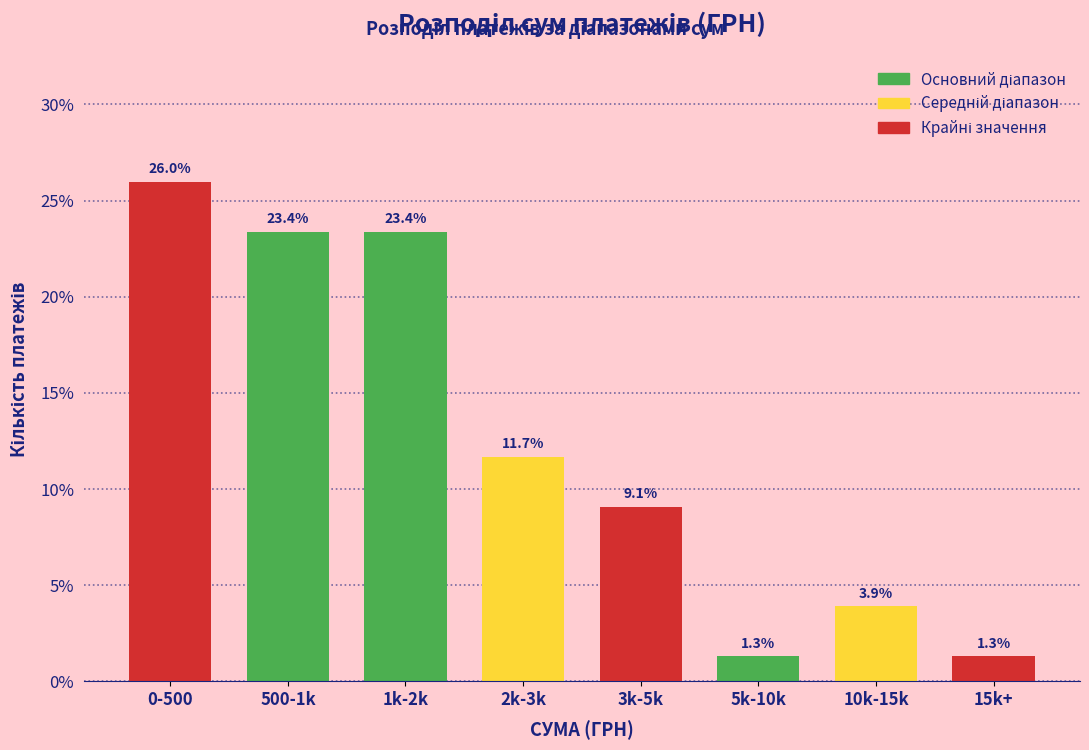

Reading left to right, list all the values displayed in this chart.

26.0	23.4	23.4	11.7	9.1	1.3	3.9	1.3